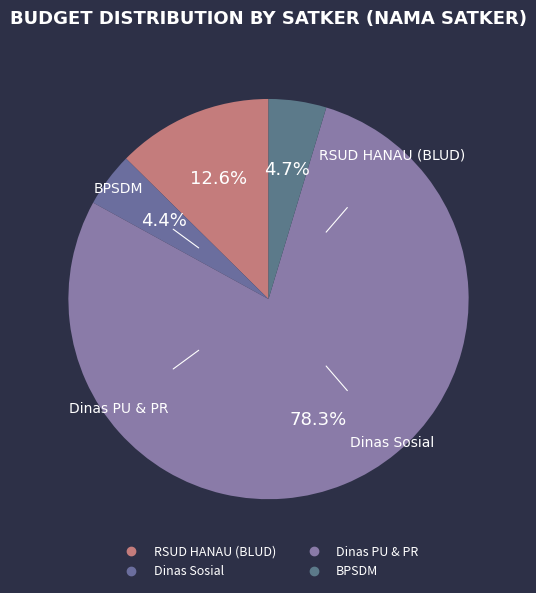

Which category has the biggest portion of the pie?

Dinas Pekerjaan Umum dan Penataan Ruang